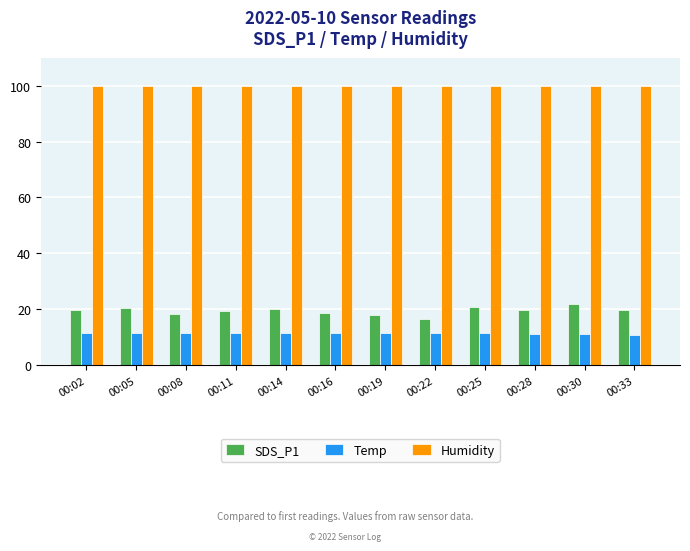

What is the total value across all series at 00:11?

130.6